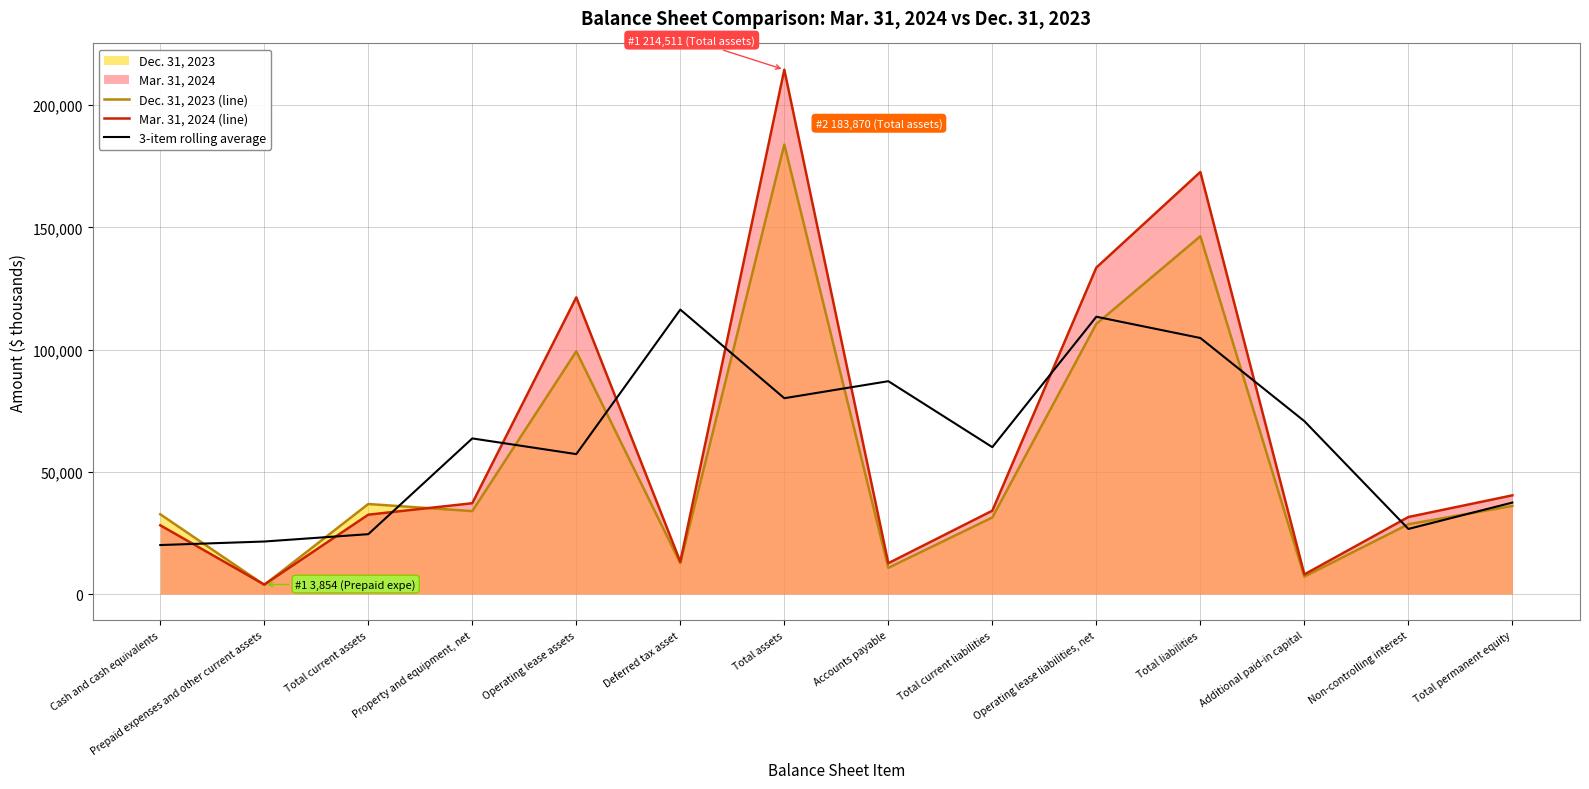

At how many categories does at least one series exceed 131374?

3